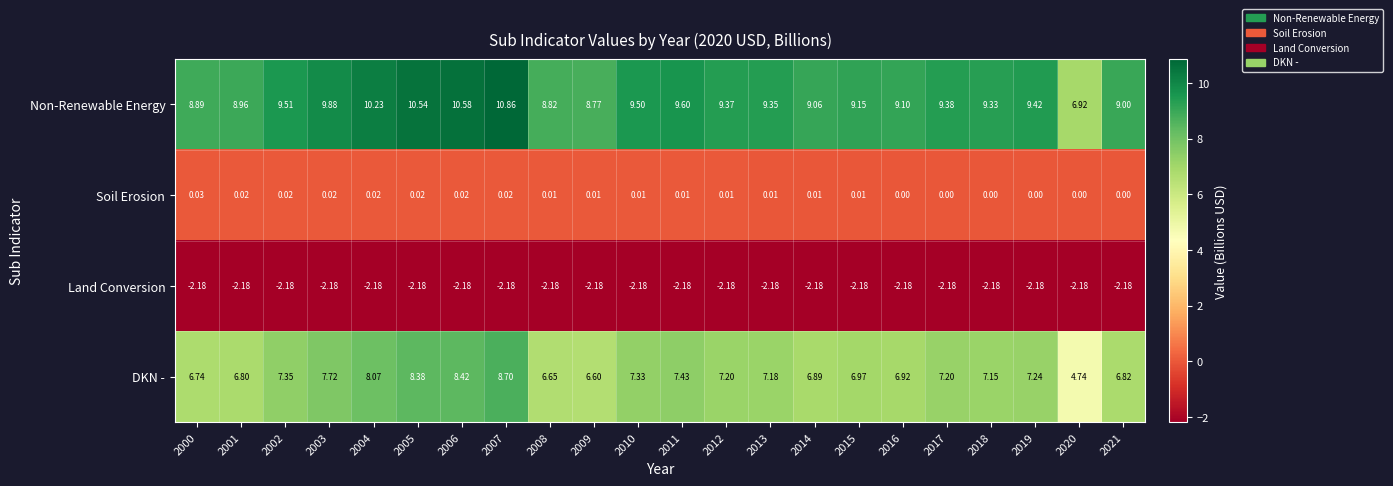

List the series in order of their peak value, lowest first.

Land Conversion, Soil Erosion, DKN -, Non-Renewable Energy